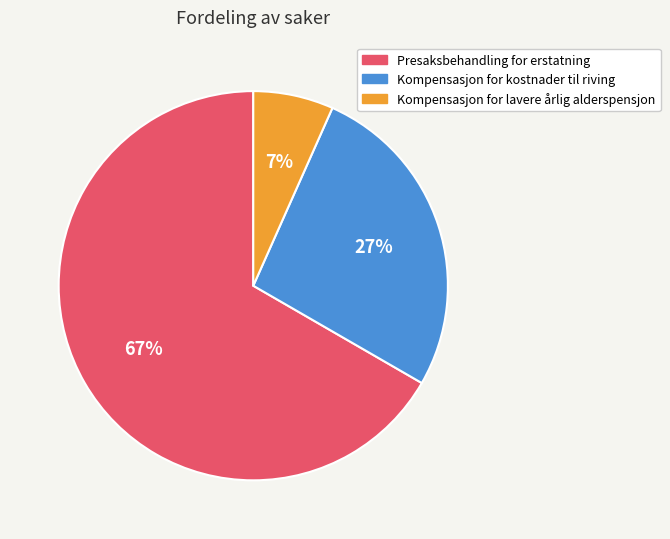

Which category accounts for the majority?

Presaksbehandling for erstatning